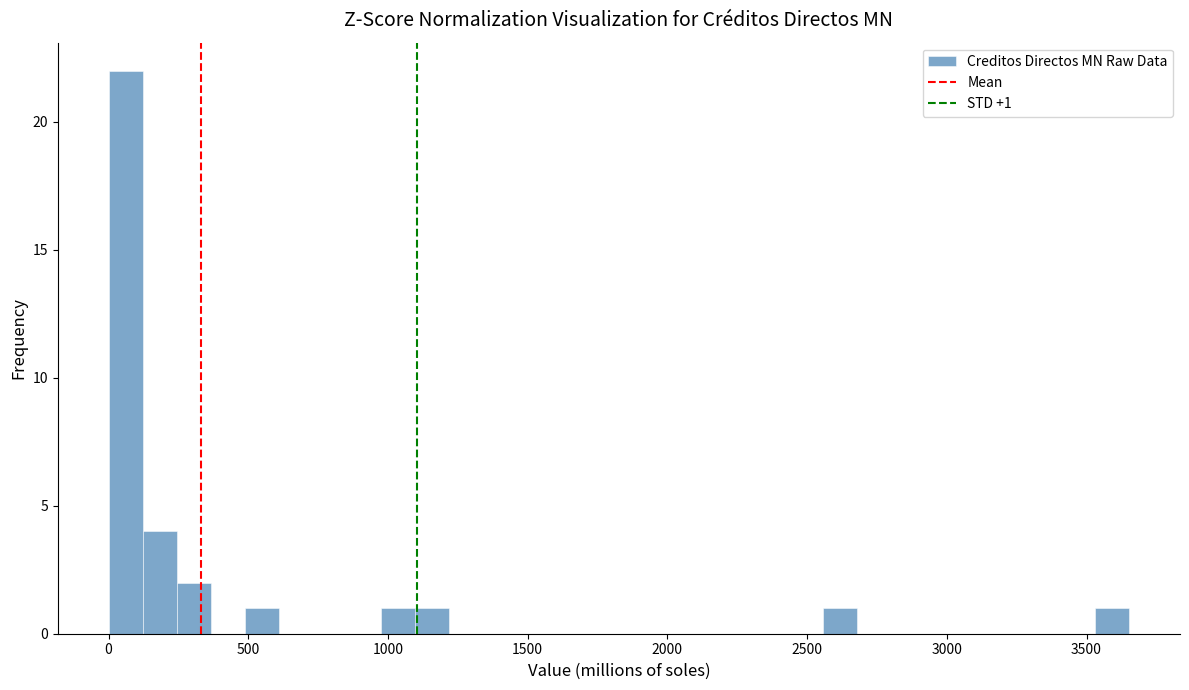

Around what value on the x-axis is the tallest bar? Give the approximate position of its centre, as read against the axis.

50